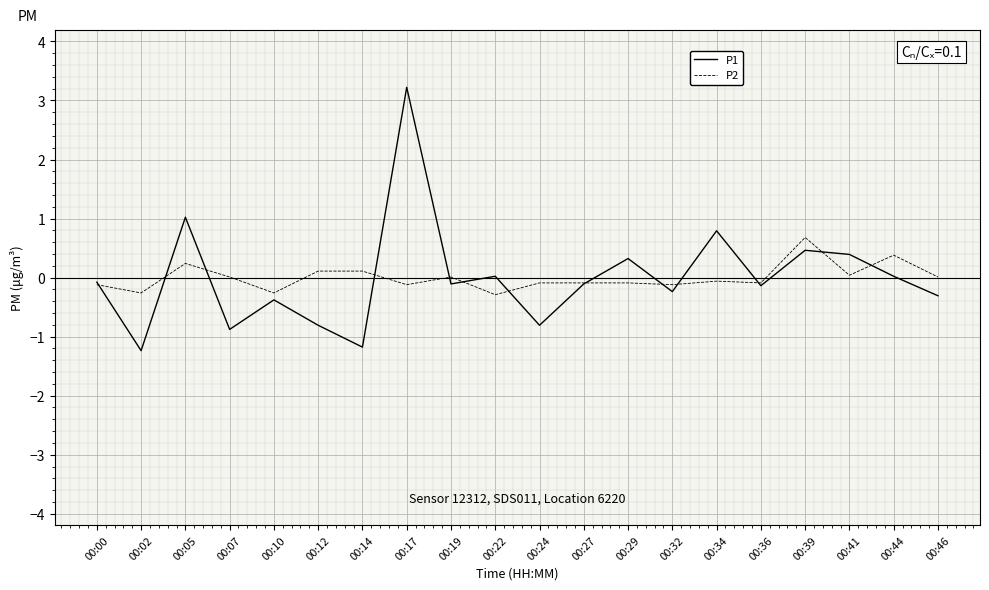

Is the value of P2 at 00:12 greater than the value of P1 at 00:22?

Yes